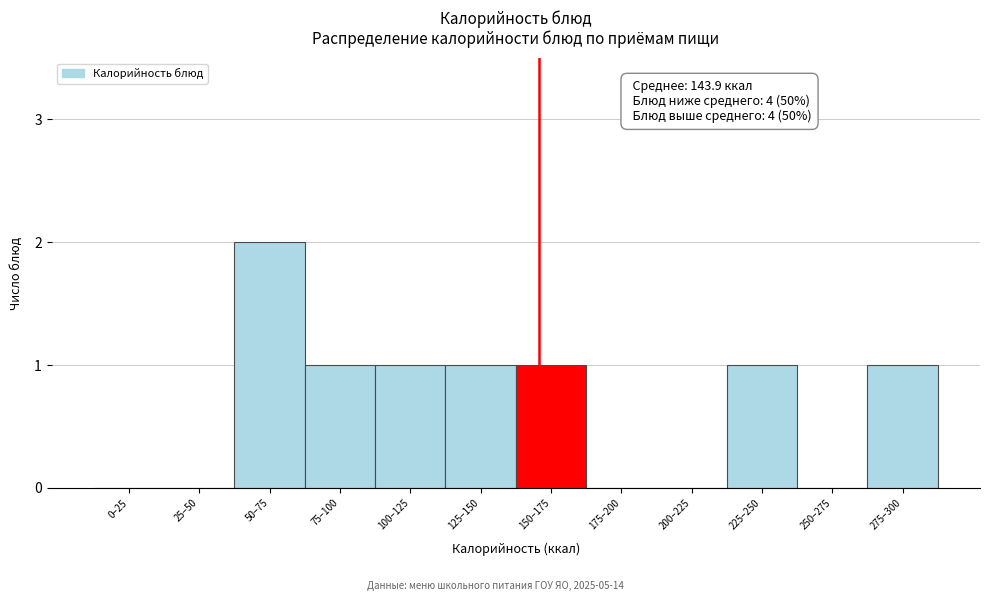

Reading right to left, list all the values displayed in this chart.

275–300=1	250–275=0	225–250=1	200–225=0	175–200=0	150–175=1	125–150=1	100–125=1	75–100=1	50–75=2	25–50=0	0–25=0